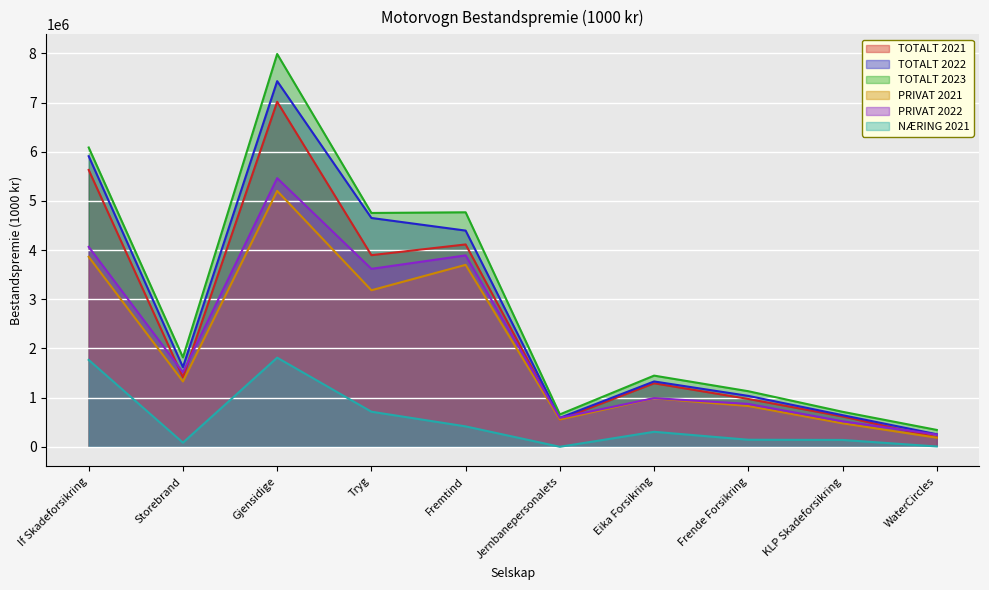

What is the difference between the highest and lowest values at Tryg?

4041086